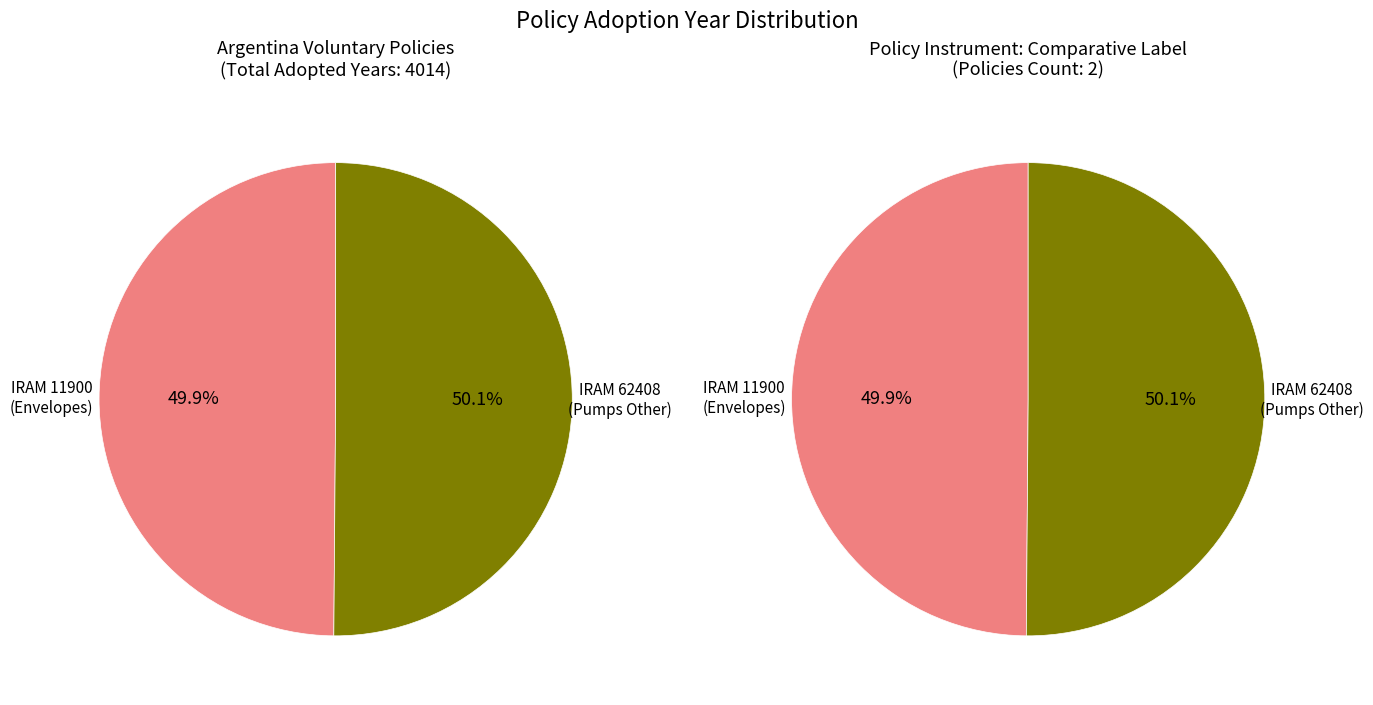

To the nearest percent, what is the combined percentage of IRAM 62408 Voluntary Label for Electric and IRAM 11900 Voluntary Label for Building?

100%